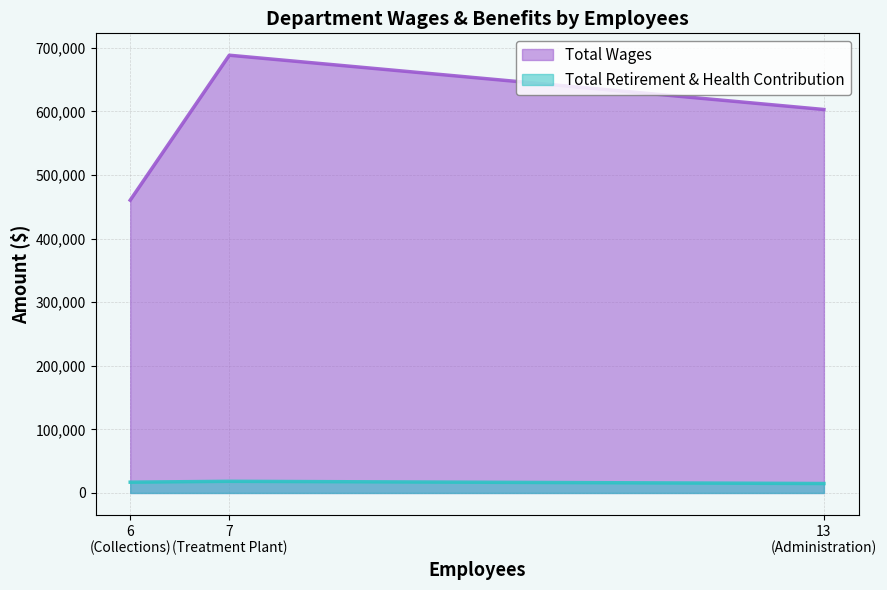

Which category has the highest value in the Total Wages series?

7
(Treatment Plant)